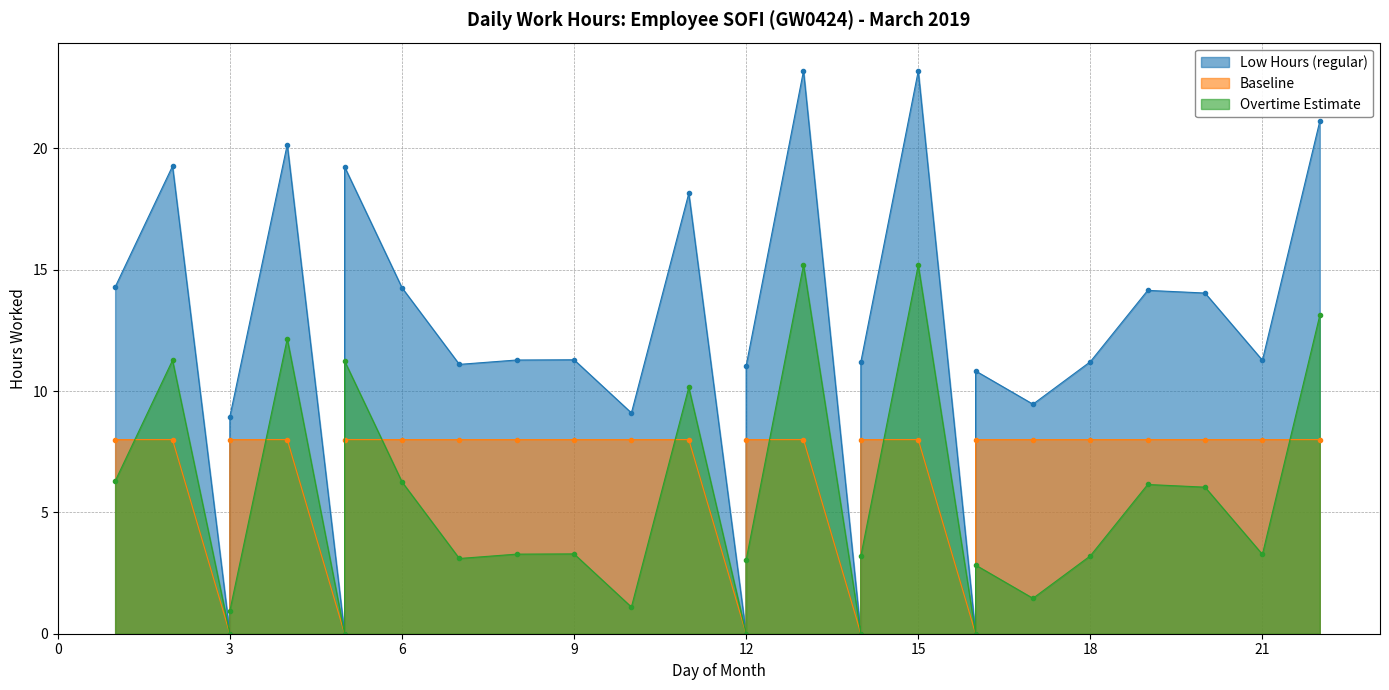

What is the difference between the second highest and minimum values in the Low Hours (regular) series?

23.2